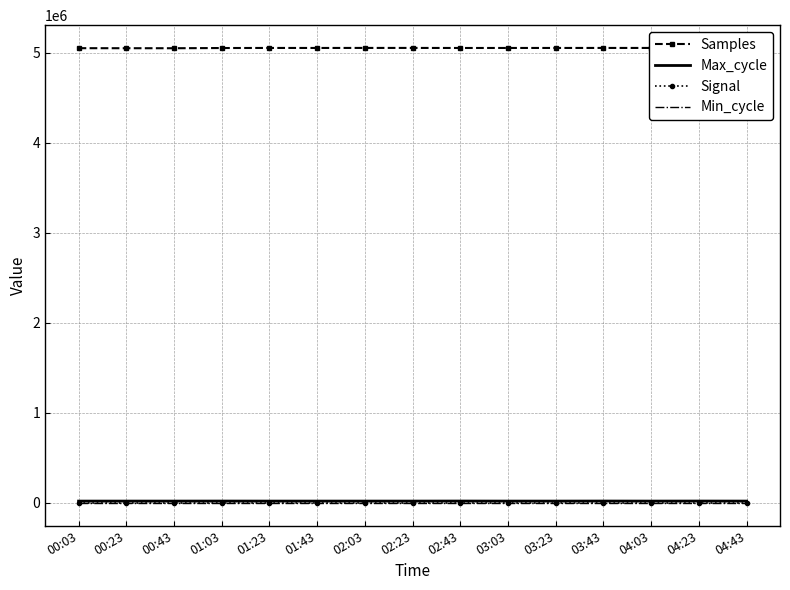

What is the difference between the highest and lowest values at 00:03?

5052674